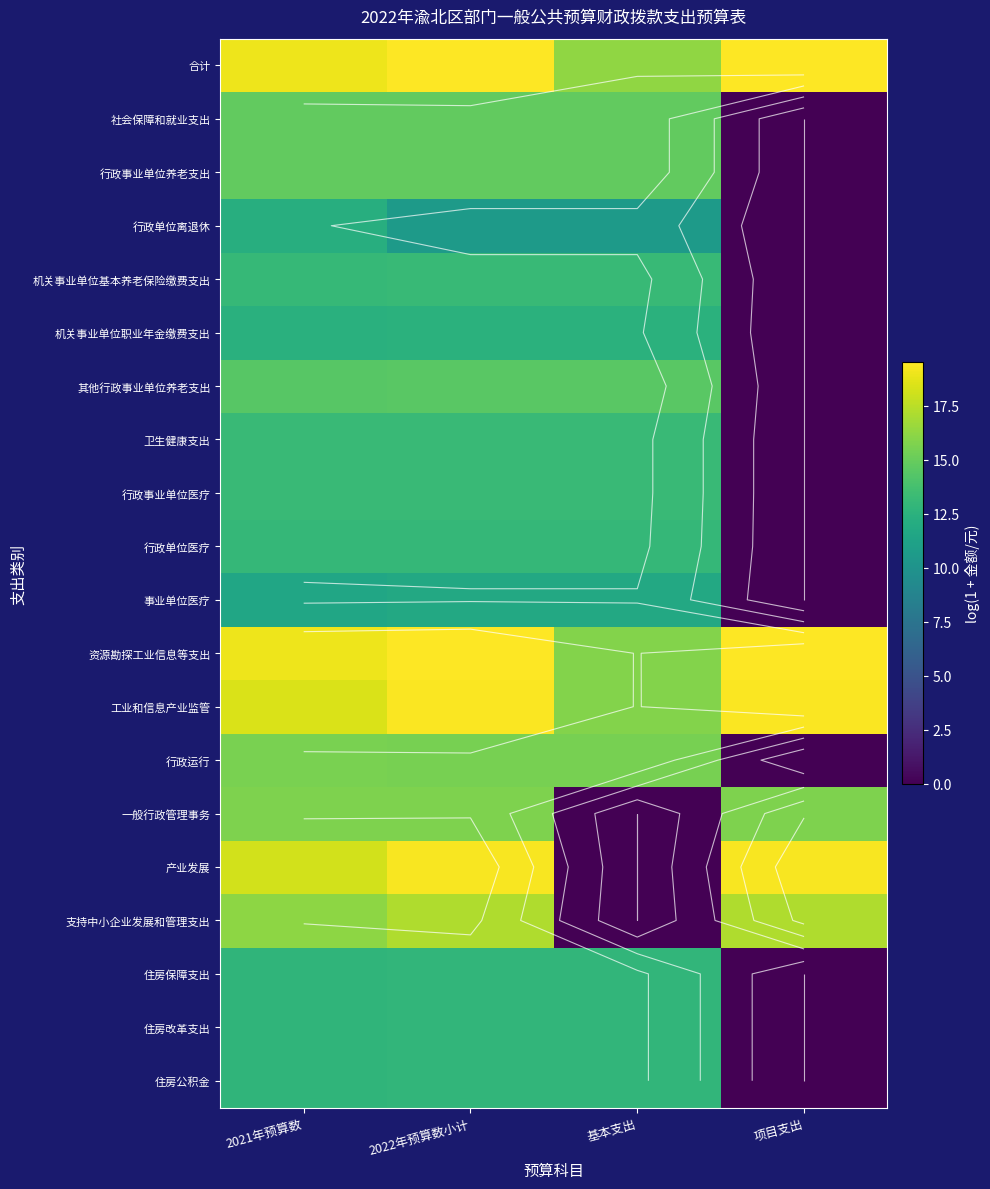

How many series are shown in this chart?

20